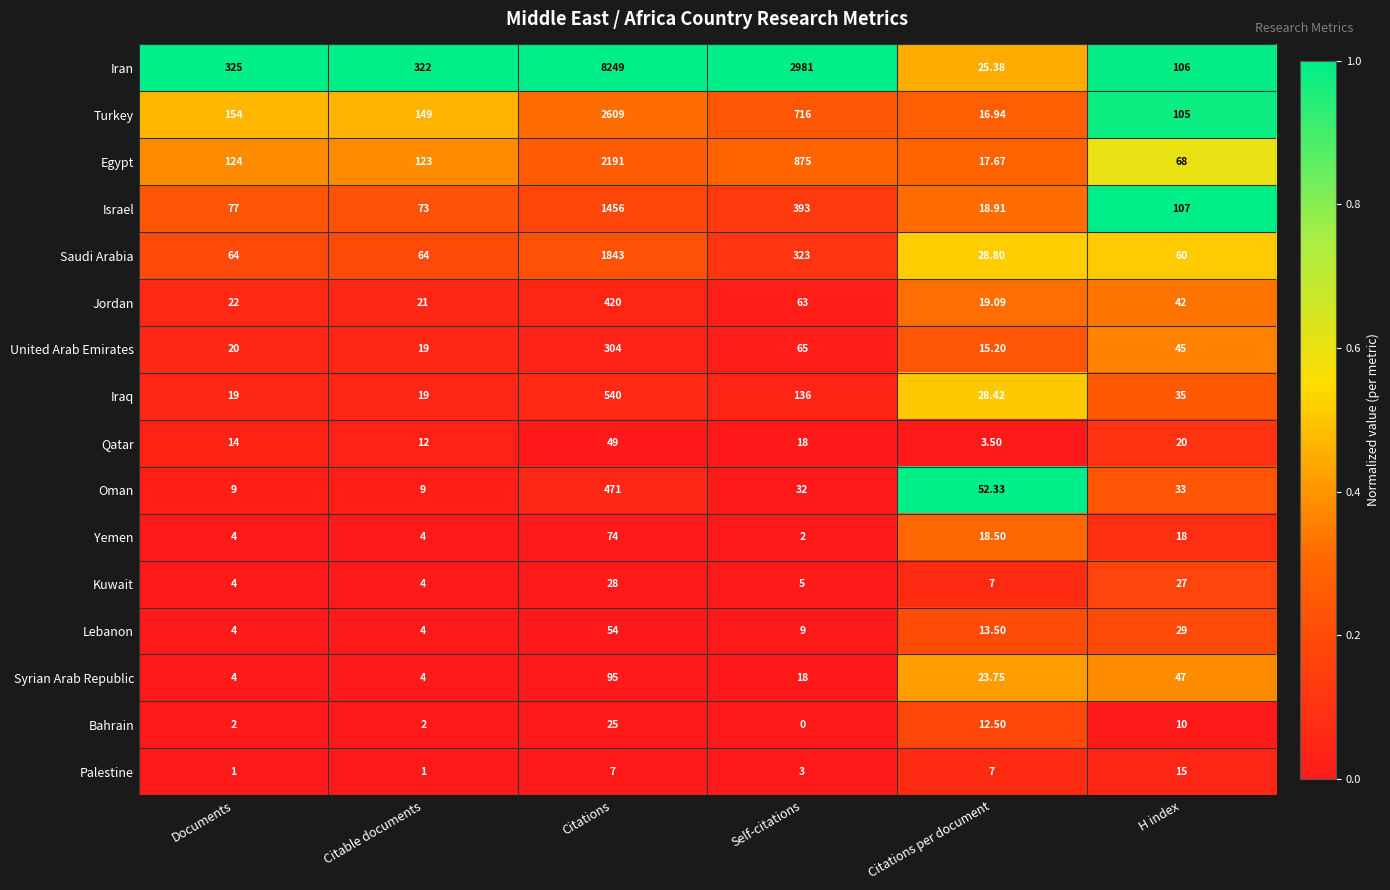

Where is Turkey nearest to the value 1312?

Self-citations